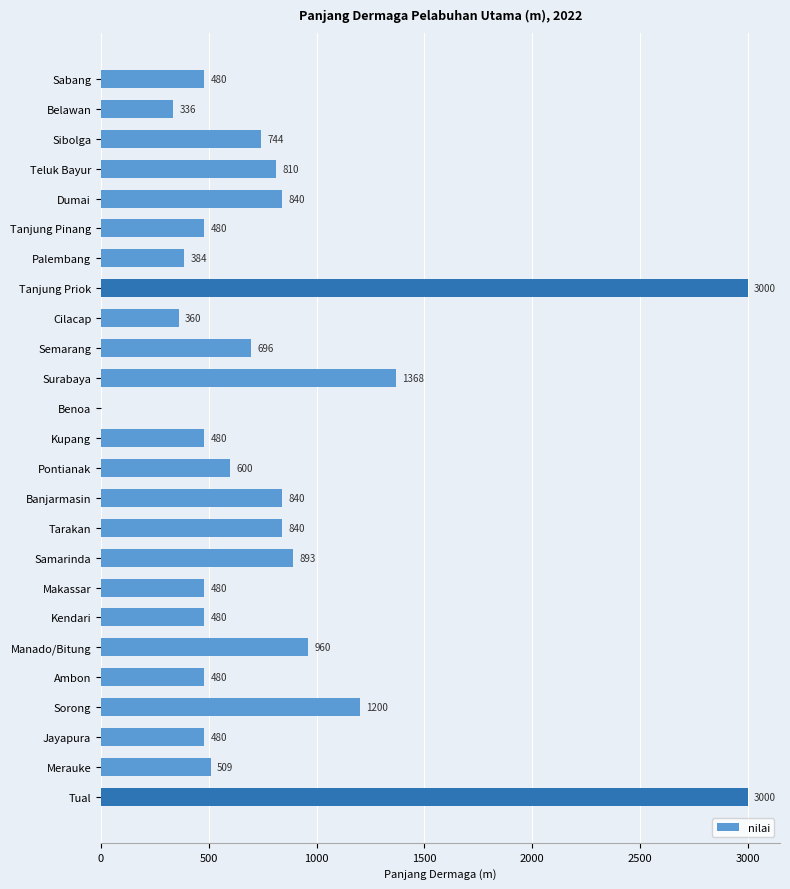

Count the number of categories in the chart.

25